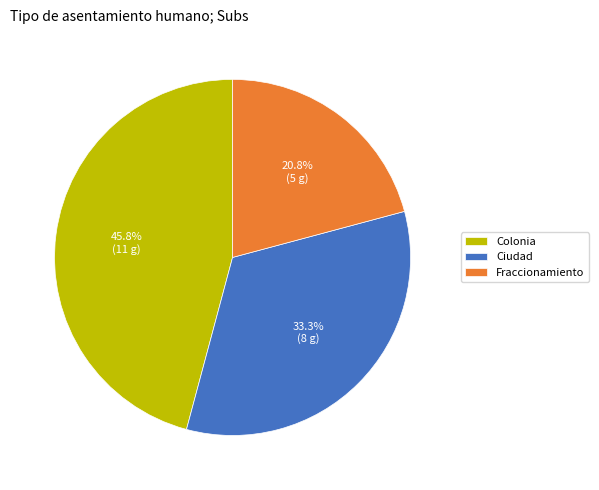

How many slices are in this pie chart?

3